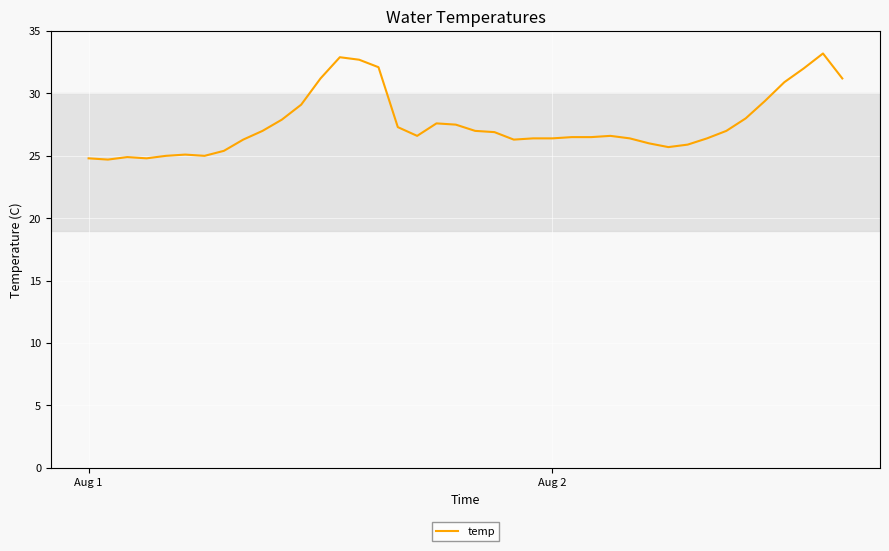

What is the greatest value displayed?

33.2